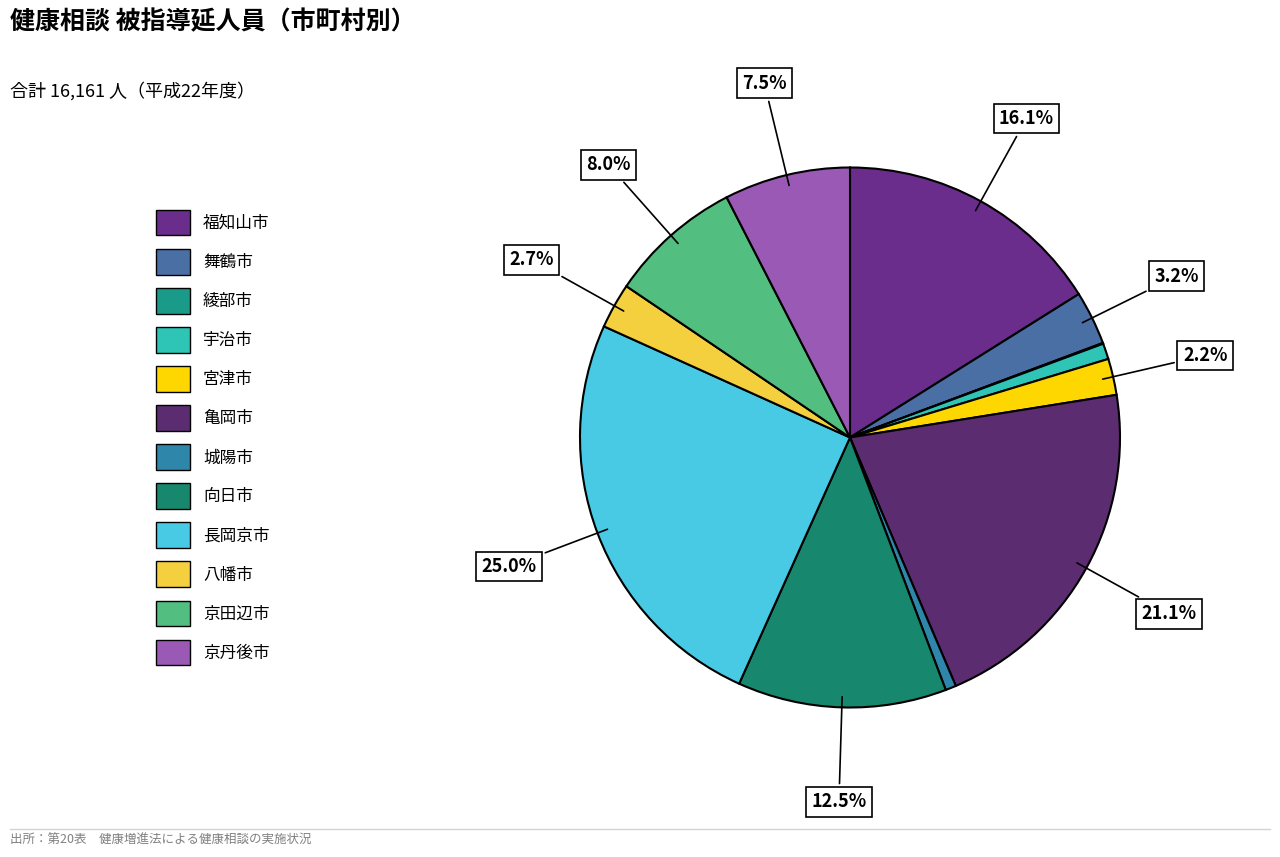

What is the change in value from 亀岡市 to 向日市?

-1392